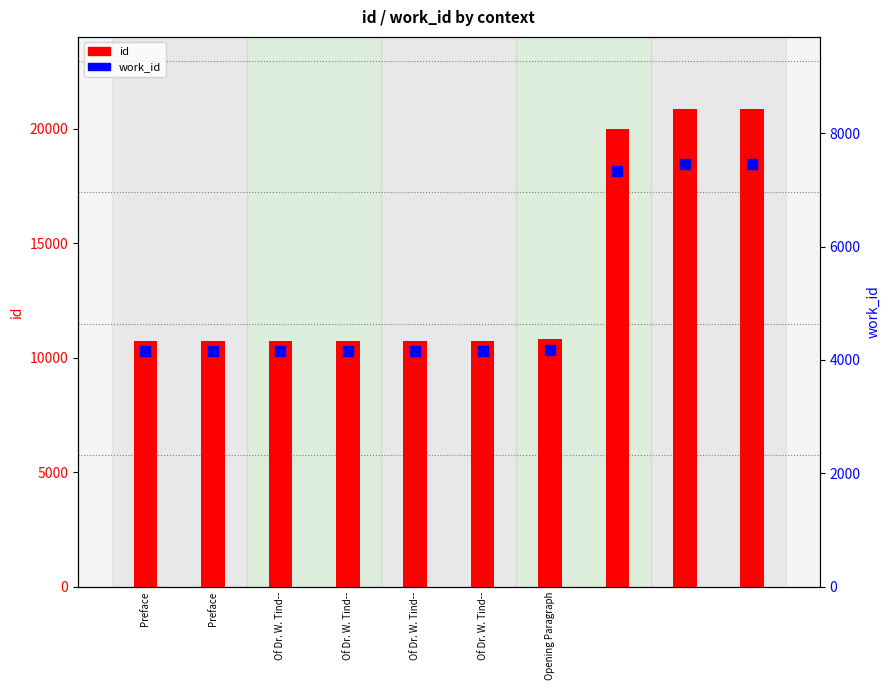

What are all the series names shown in the legend?

id, work_id